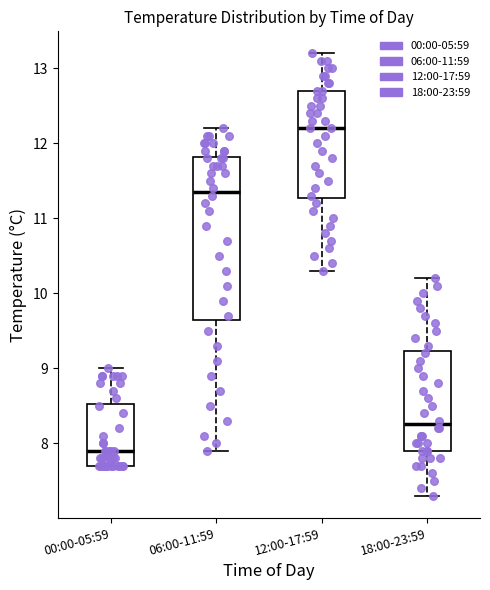

Where is the lower edge of the box for 12:00-17:59 on the y-axis? The values are not printed on the chart, so give them approximately, as read against the axis.

11.3